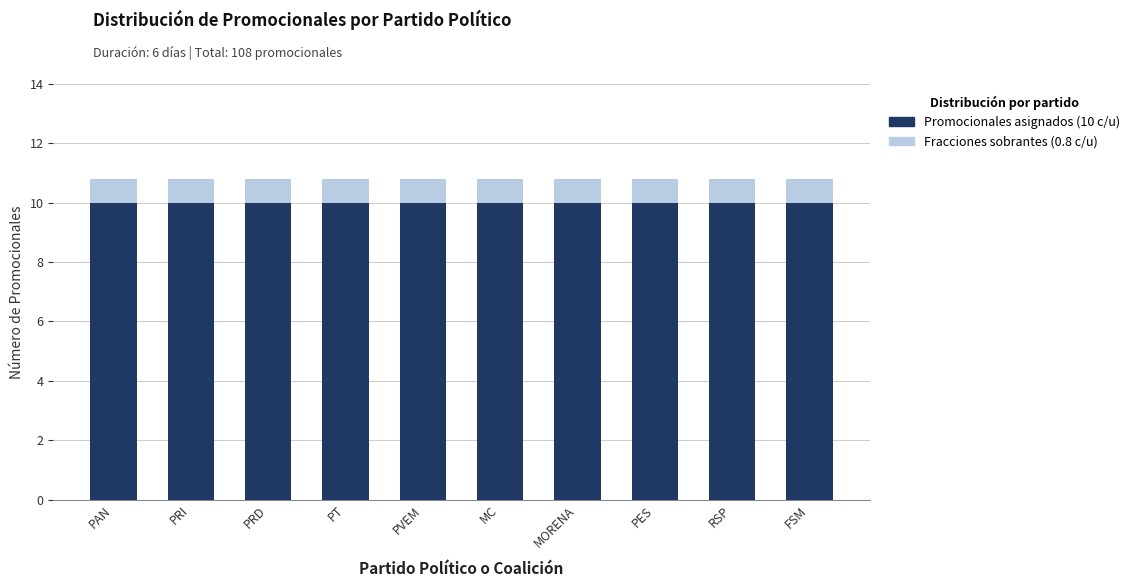

What are all the series names shown in the legend?

Fracciones sobrantes, Promocionales asignados